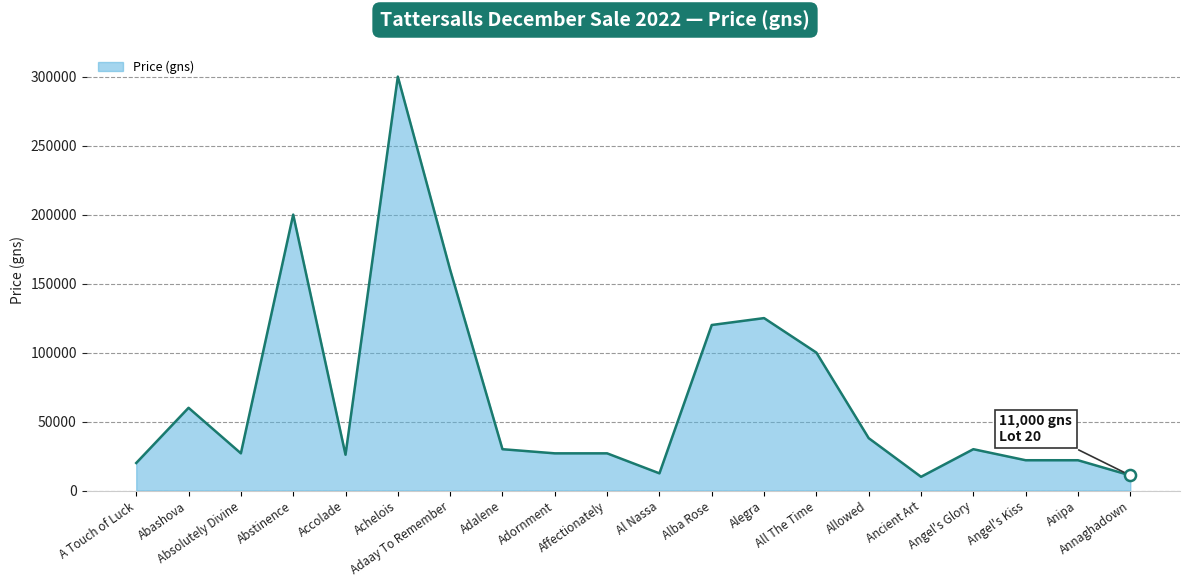

What is the maximum value shown in the chart?

300000